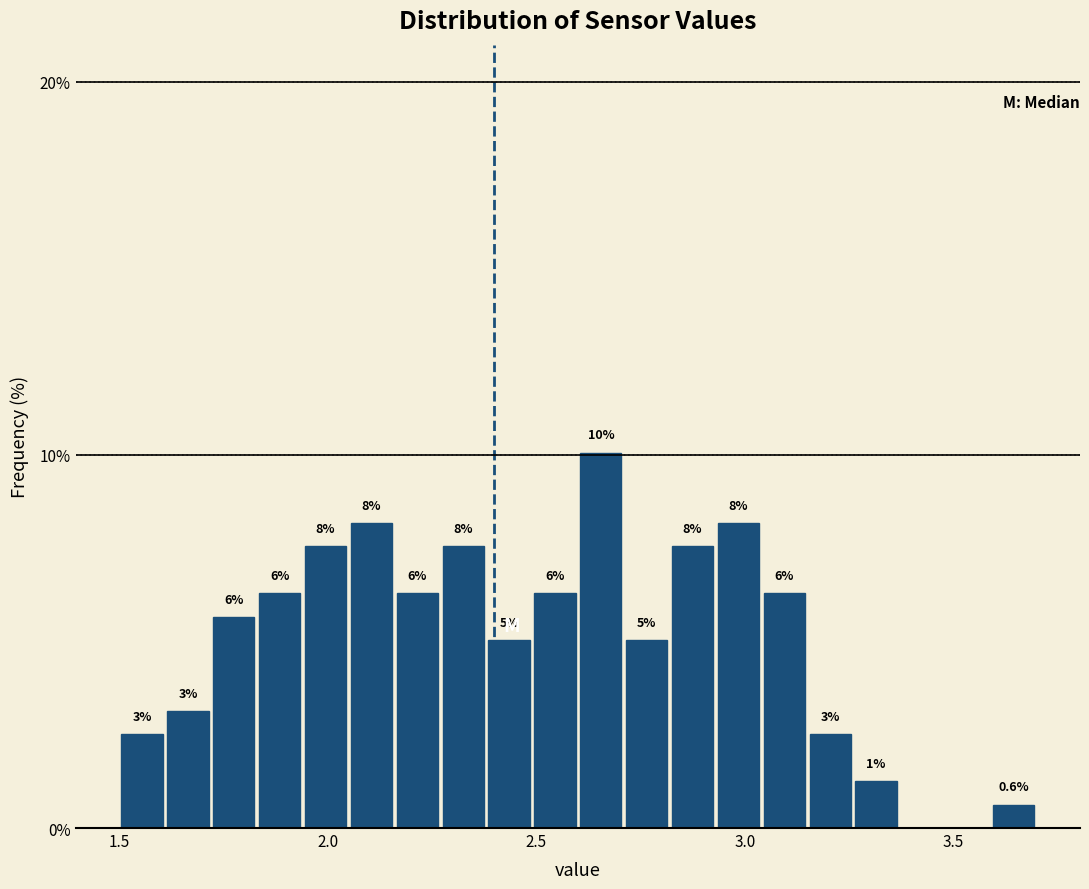

Around what value on the x-axis is the tallest bar? Give the approximate position of its centre, as read against the axis.

2.65